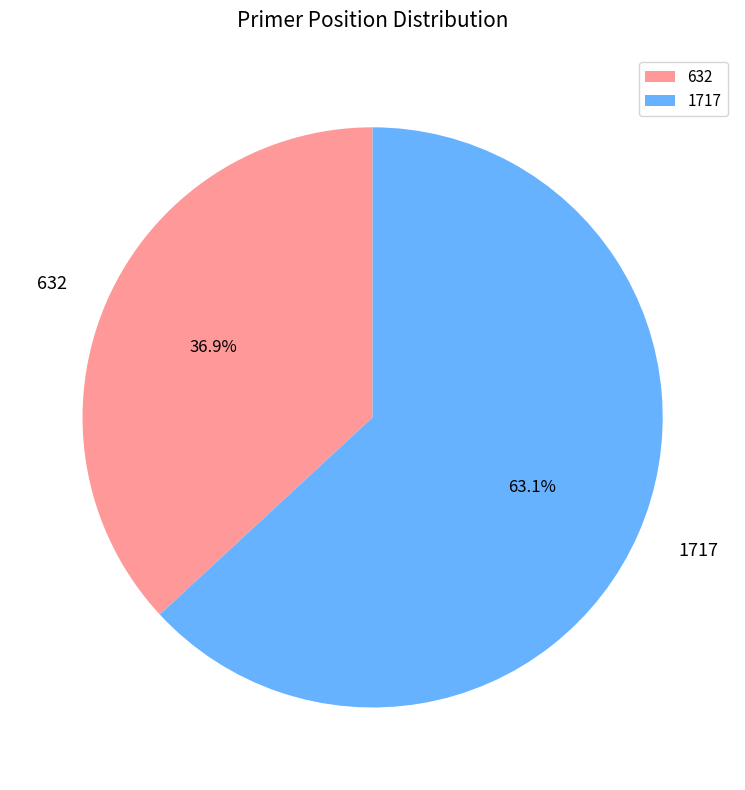

To the nearest percent, what percentage of the pie is 632?

37%